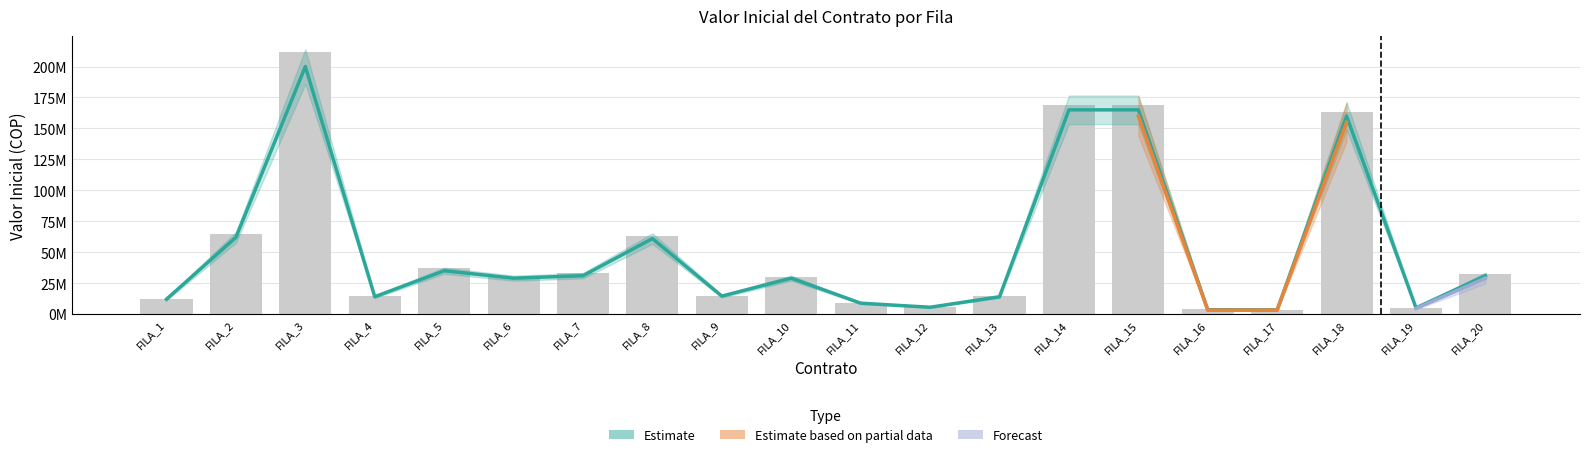

Reading left to right, list all the values displayed in this chart.

VALOR INICIAL DEL CONTRATO: 12322093	64433746	211878695	15000000	36866043	30000000	32859000	63210599	15000000	30000000	9124920	5711743	14519700	169000000	169000000	3700000	3600000	163000000	5200000	32722630
Estimate: 12000000	62000000	200000000	14000000	35000000	29000000	31000000	61000000	14500000	29000000	8800000	5500000	14000000	165000000	165000000	3500000	3400000	160000000	5000000	31000000